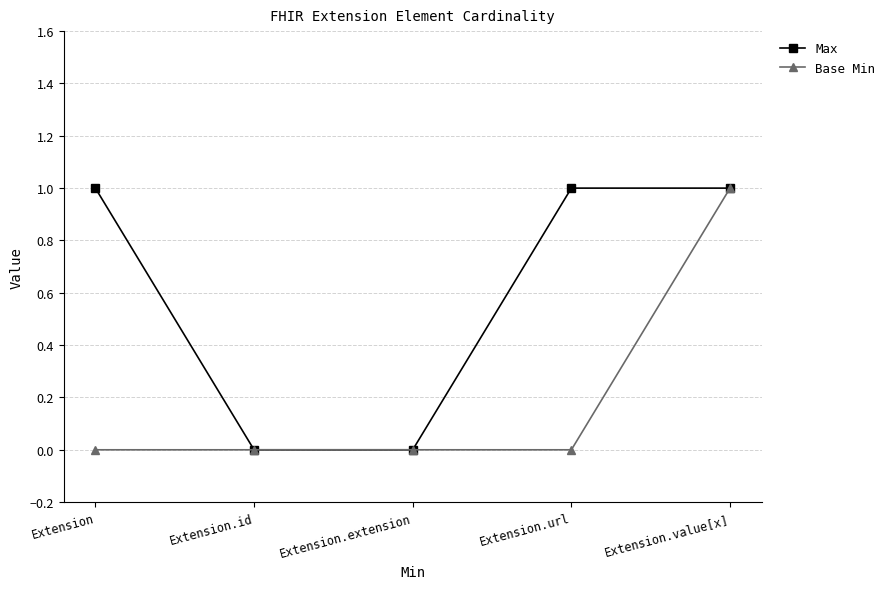

What is the highest value of the Base Min series?

1